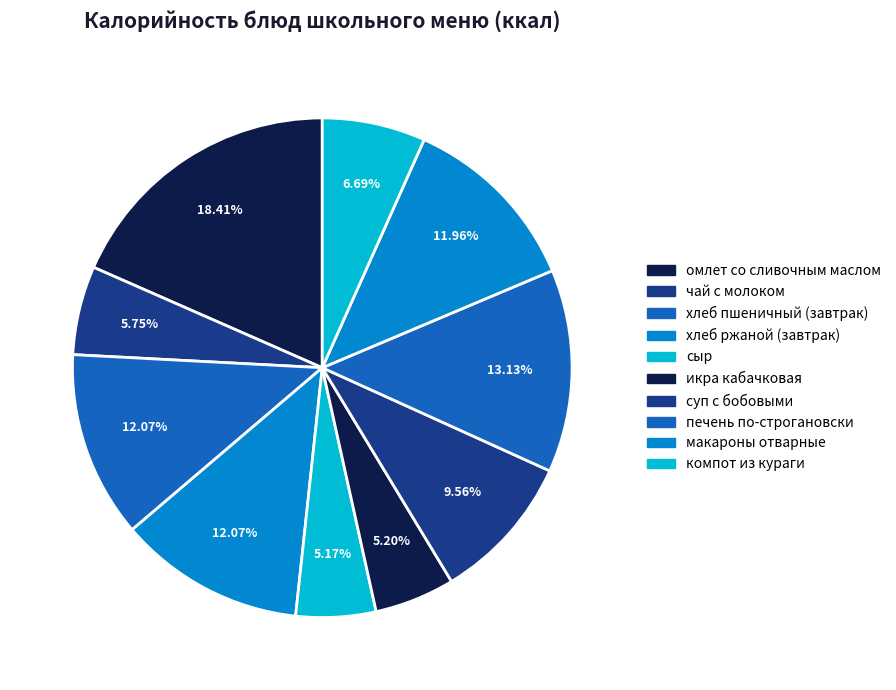

Approximately how many times larger is the value at печень по-строгановски compared to суп с бобовыми?

1.4